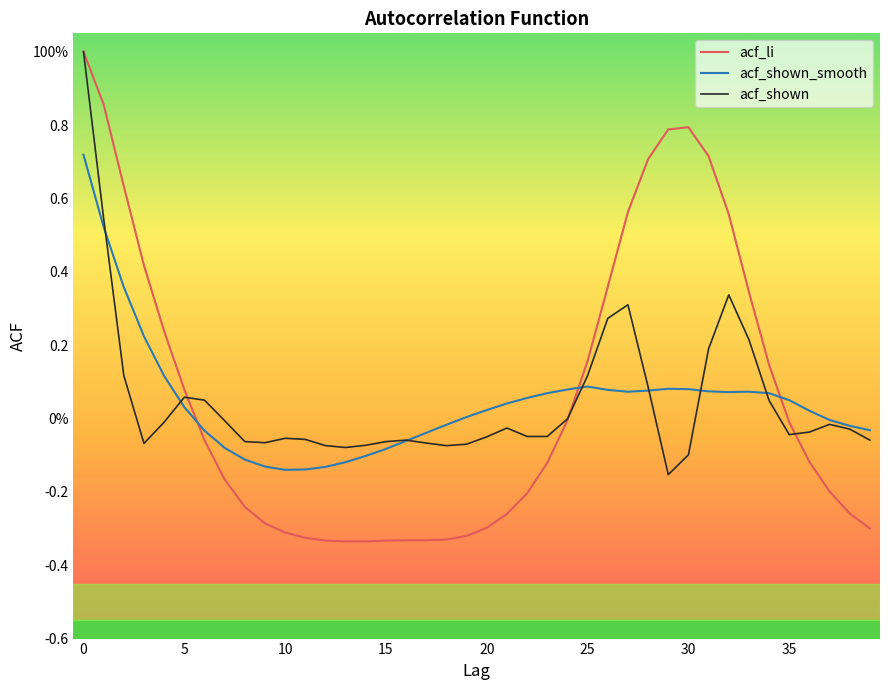

After their last crossing, which series has the higher values: acf_li or acf_shown_smooth?

acf_shown_smooth